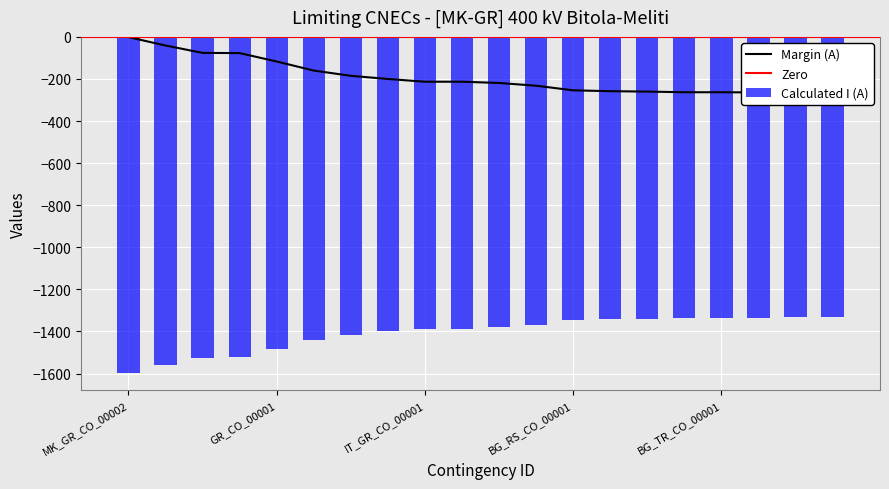

What is the highest value of the Calculated I (A) series?

-1331